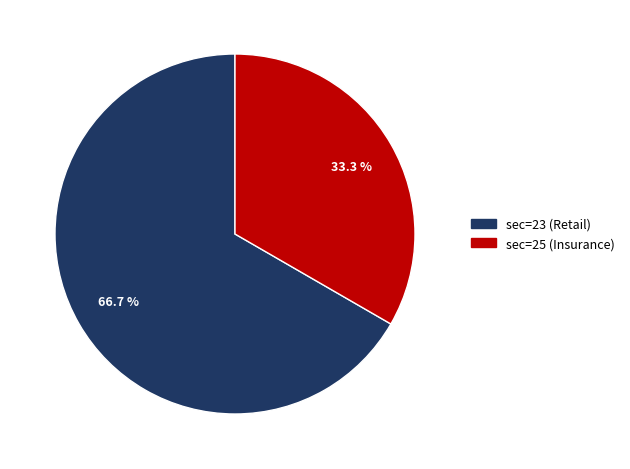

The sec=23 (Retail) slice represents 59% of the pie. True or false?

False